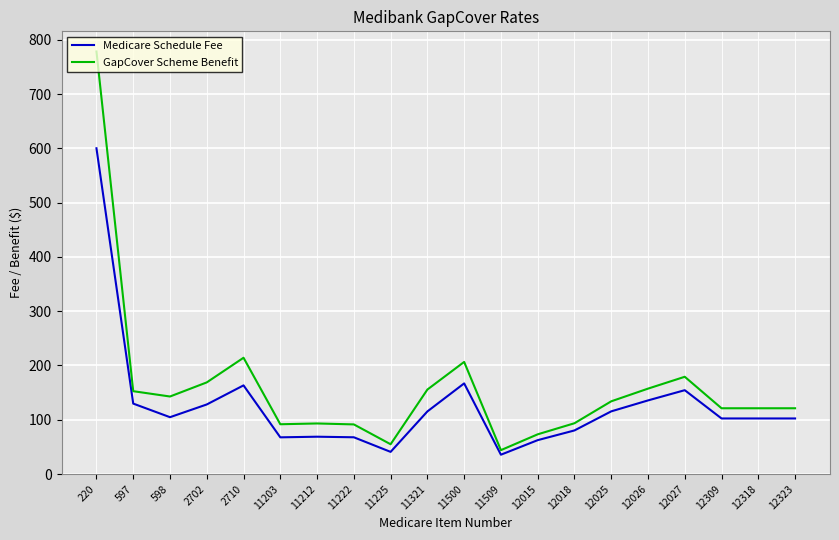

Which label corresponds to the largest value in the chart?

220